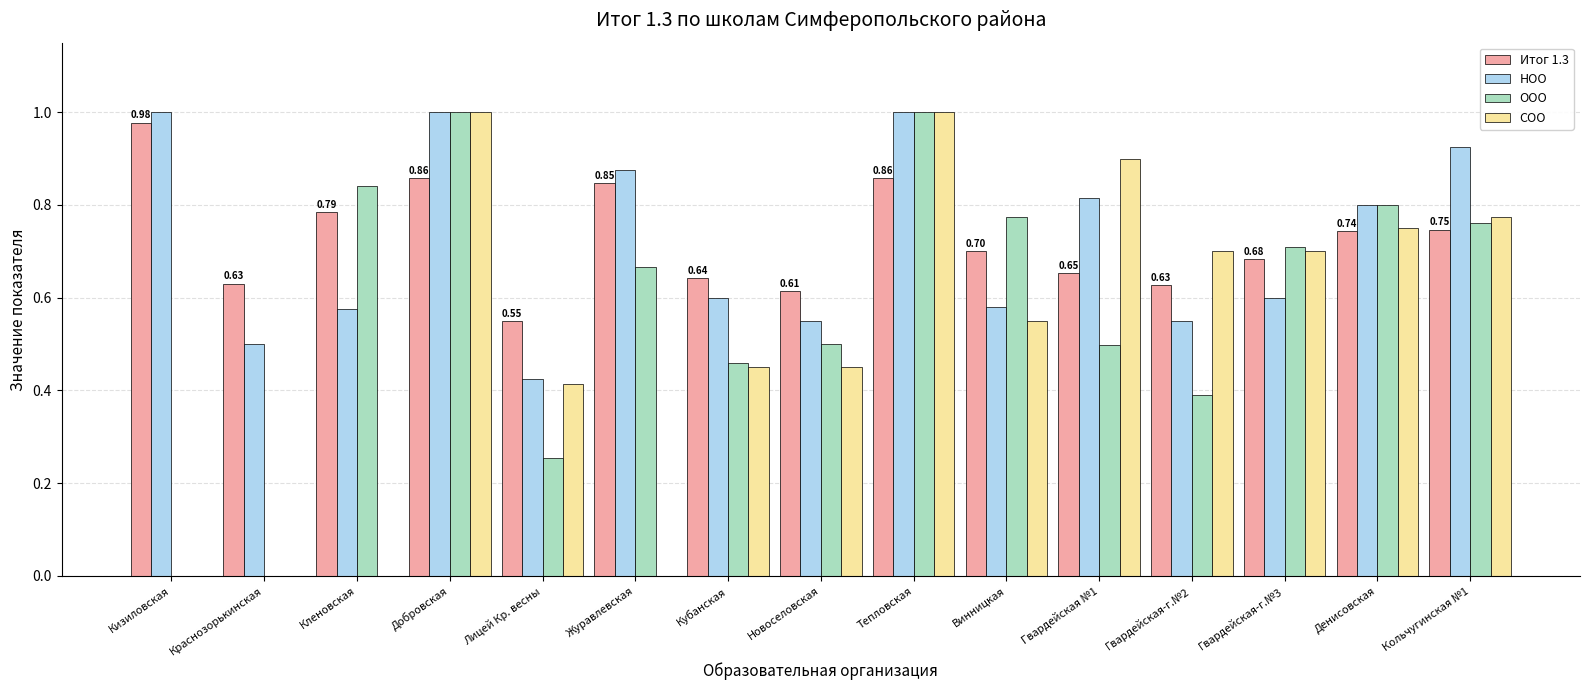

What is the sum of all ООО values?

8.7